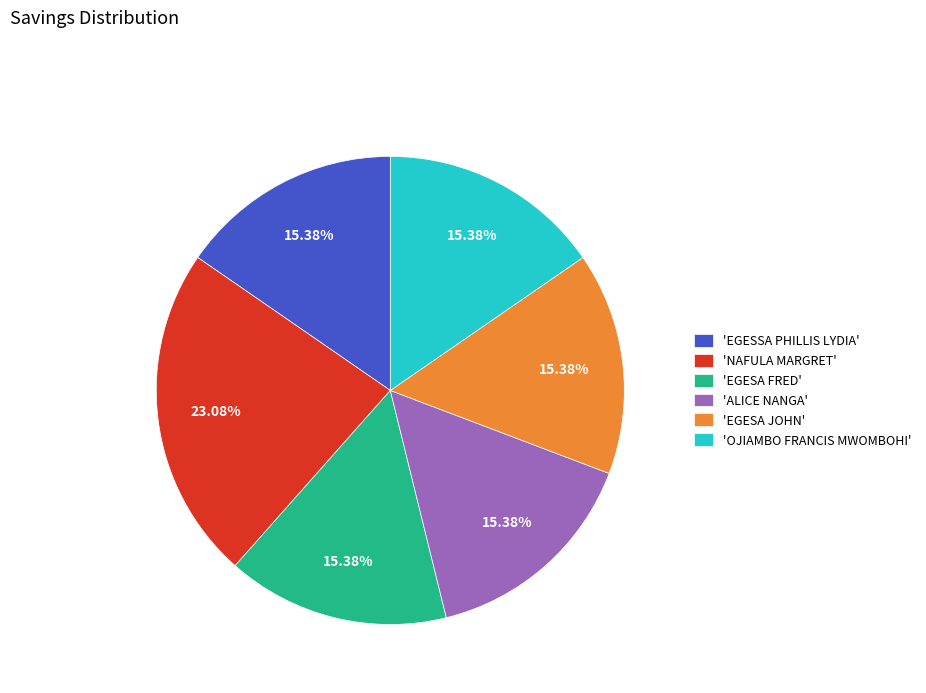

Which has a higher value, 'EGESA FRED' or 'NAFULA MARGRET'?

'NAFULA MARGRET'